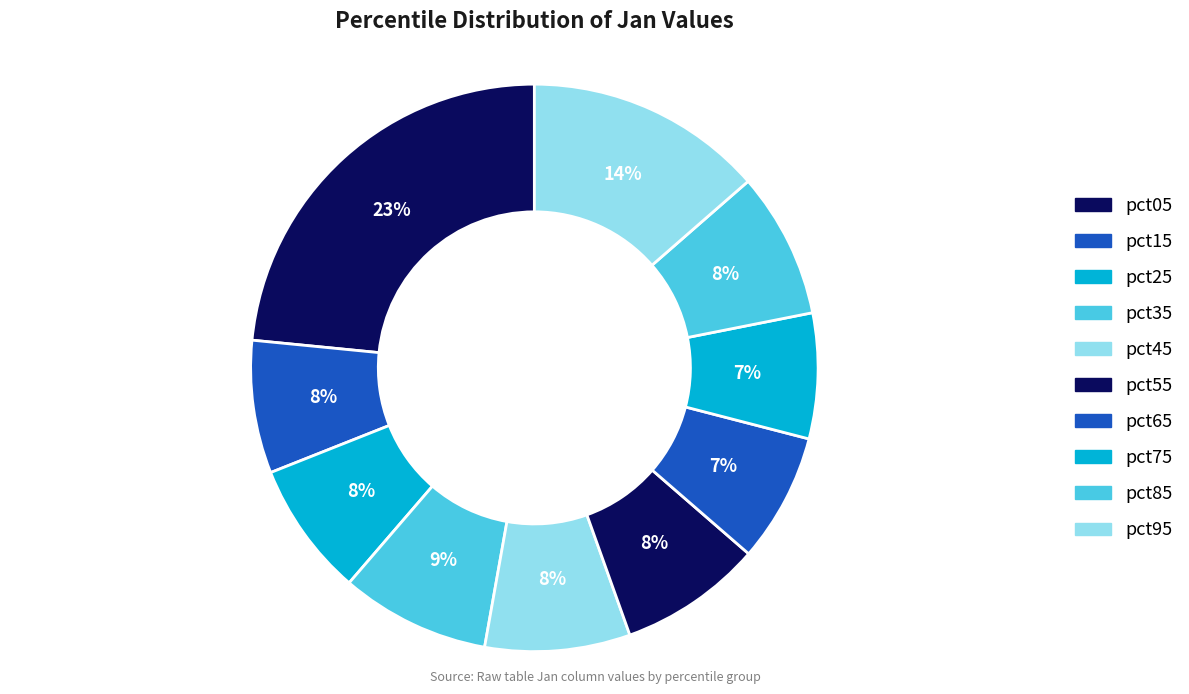

Does pct95 account for over 50% of the chart?

No